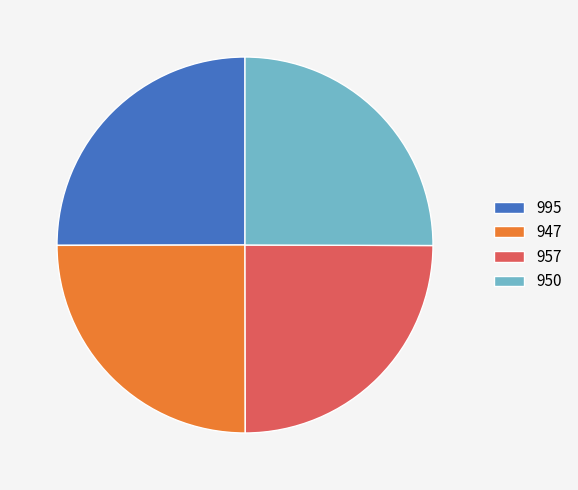

True or false: 950 accounts for 25% of the total.

True